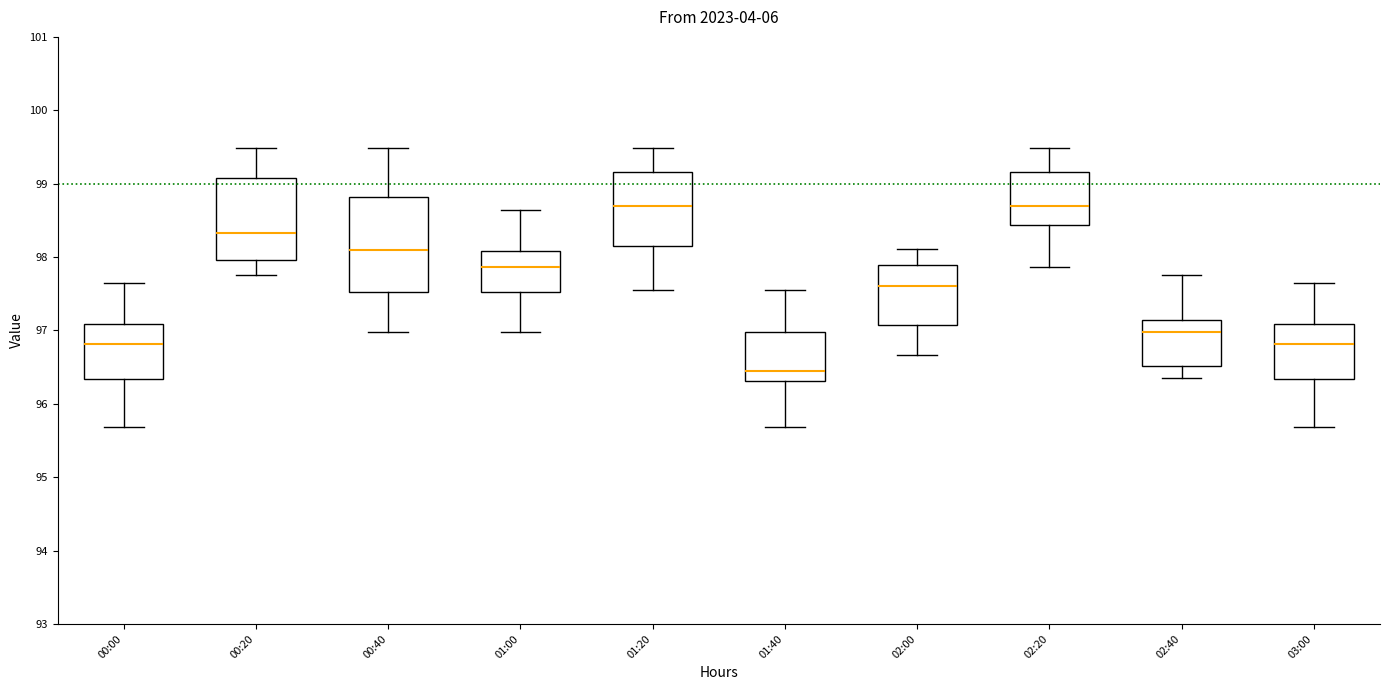

Where does the median line of the box for 01:40 sit on the y-axis? The values are not printed on the chart, so give them approximately, as read against the axis.

96.5